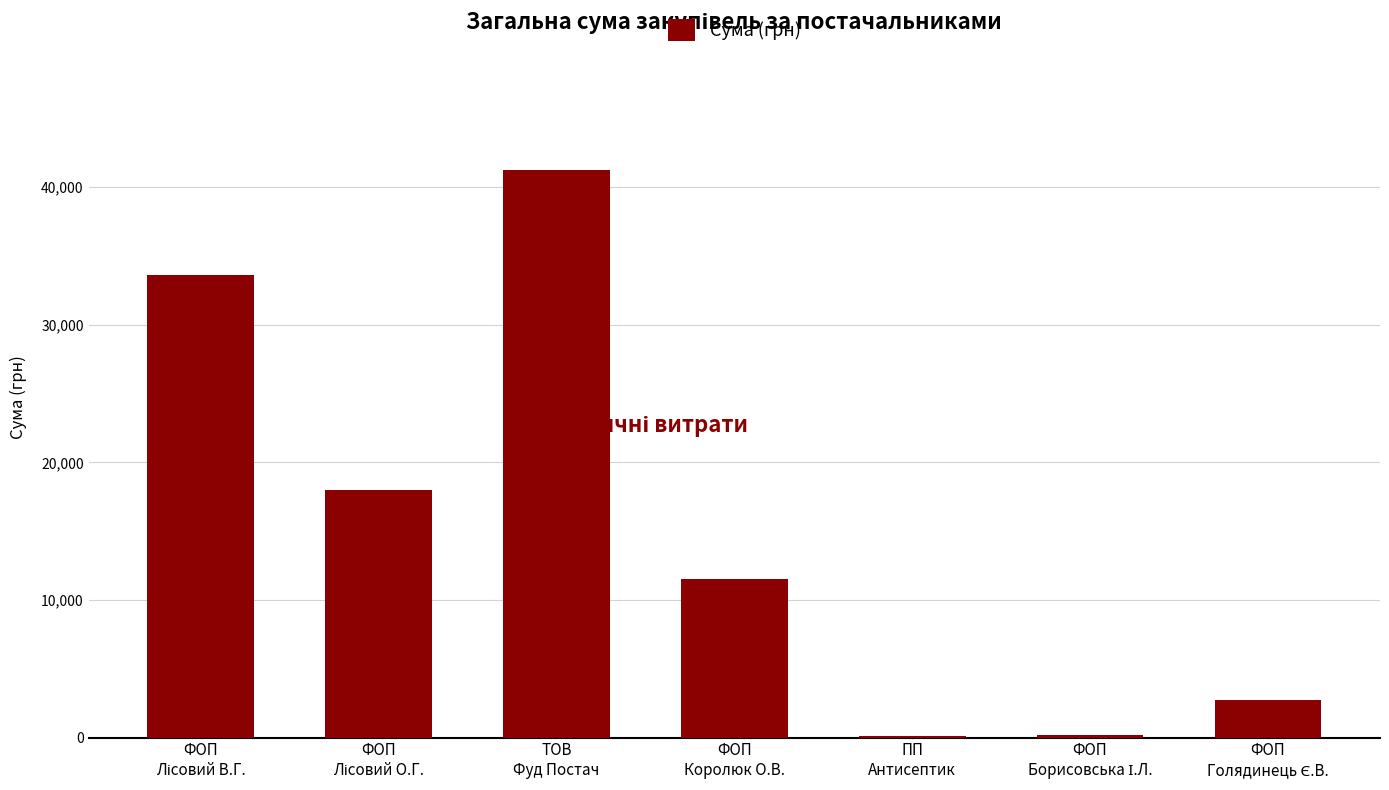

What is the sum of all values?

107401.1